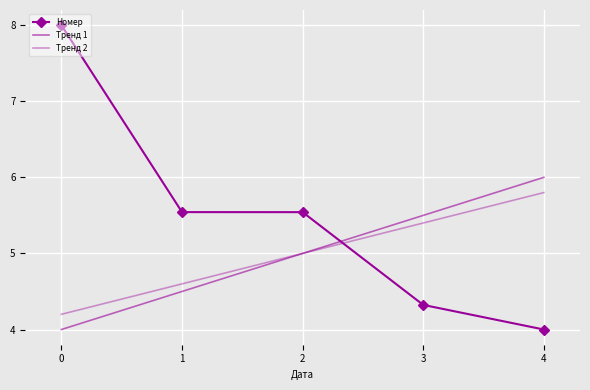

Reading left to right, transcribe all the data shown in this chart.

Номер: 8.0	5.5	5.5	4.3	4.0
Тренд 1: 4.0	4.5	5.0	5.5	6.0
Тренд 2: 4.2	4.6	5.0	5.4	5.8